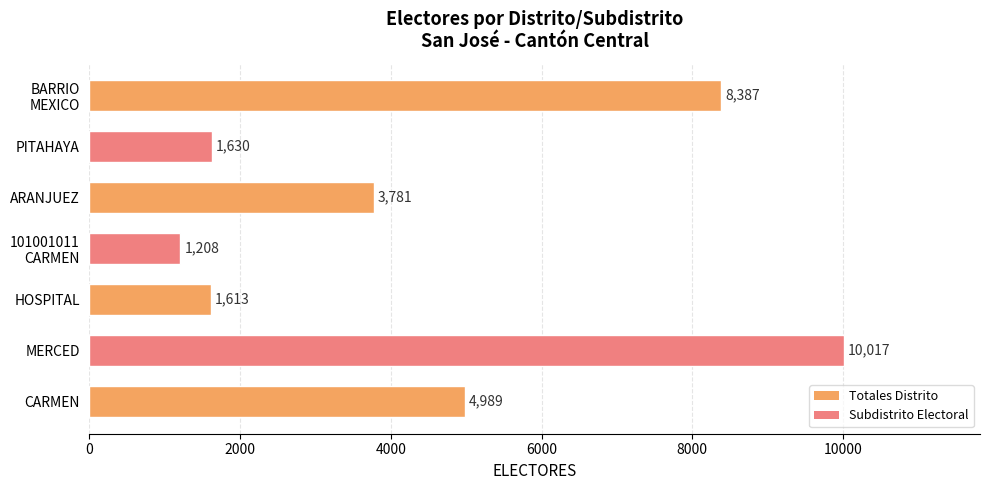

What is the approximate value at PITAHAYA, to the nearest 100?

1600